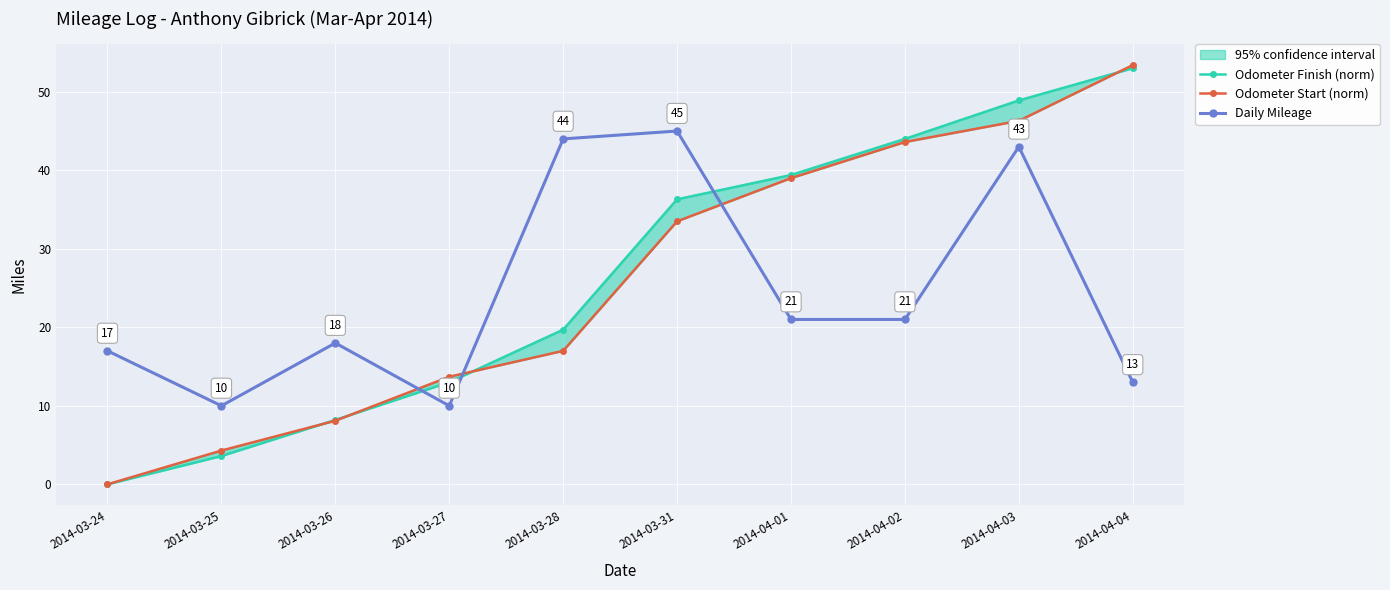

At which category does the chart reach its peak across all series?

2014-04-04